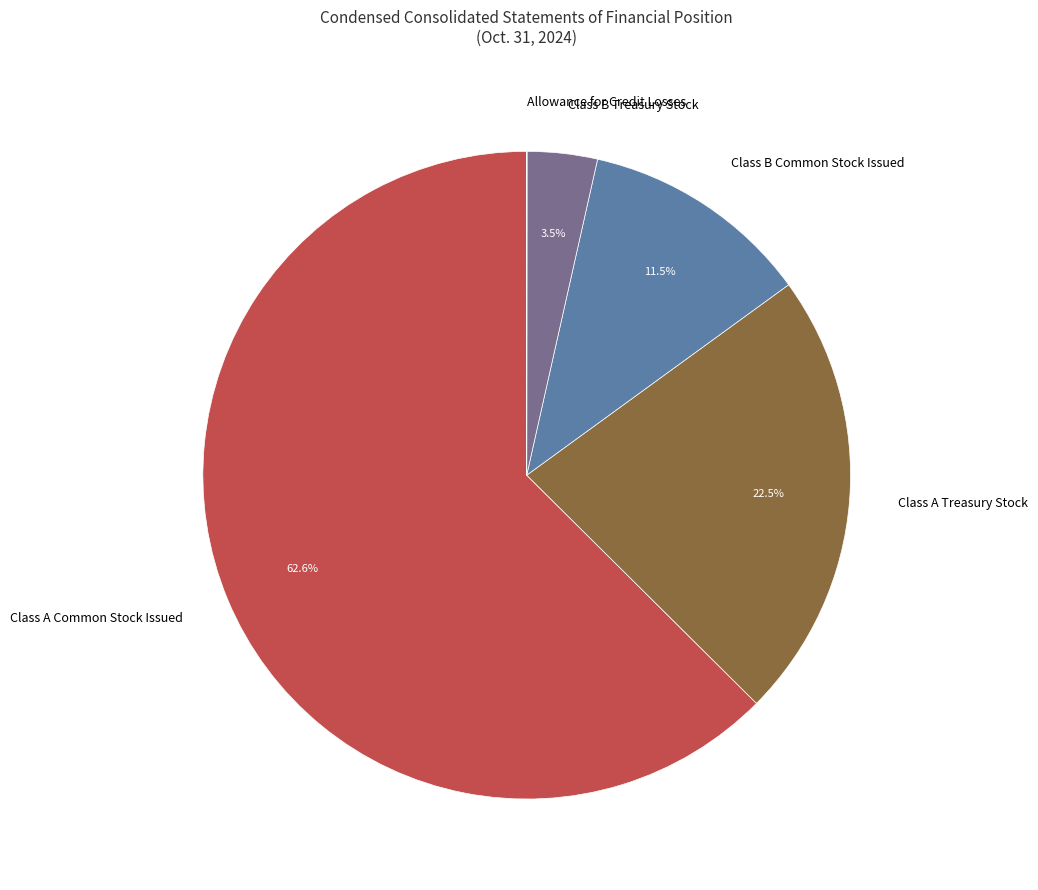

Which slice is the largest?

Class A Common Stock Issued